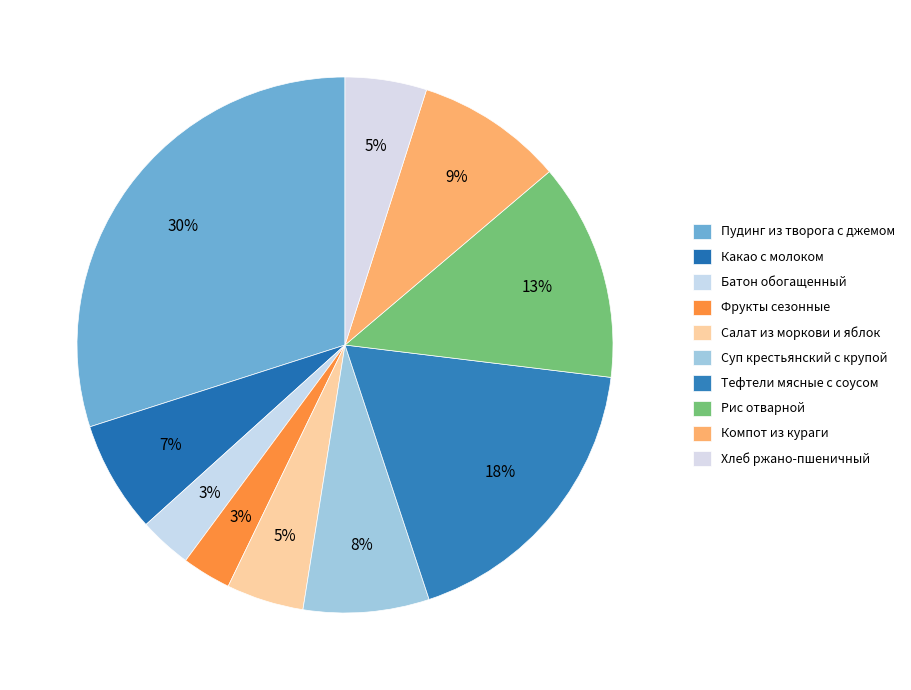

How many segments does this pie chart have?

10